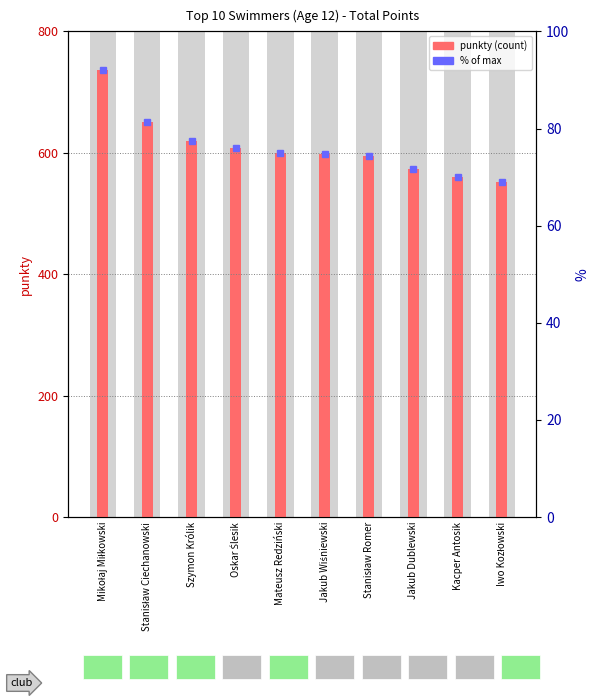

How many bars are there in total?

20